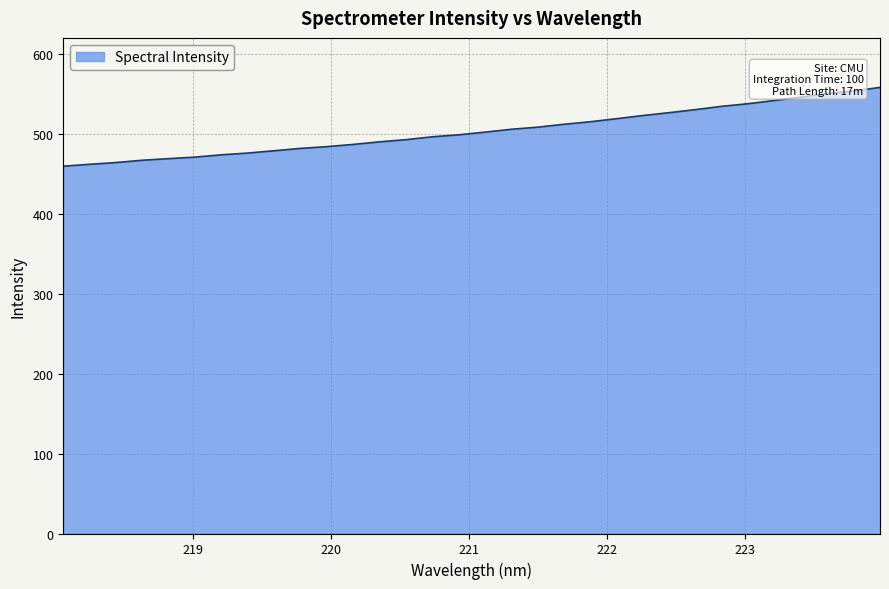

What is the smallest value displayed?

459.5